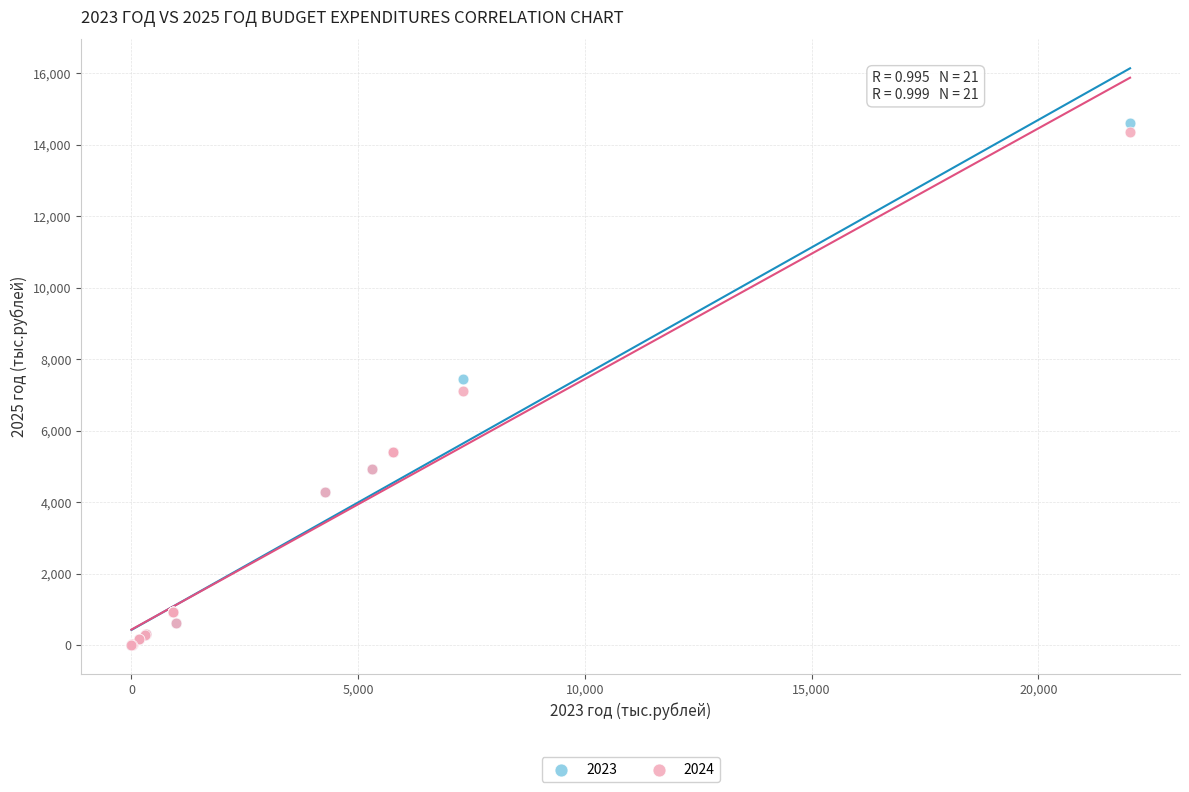

Which series reaches the maximum Y coordinate?

2023